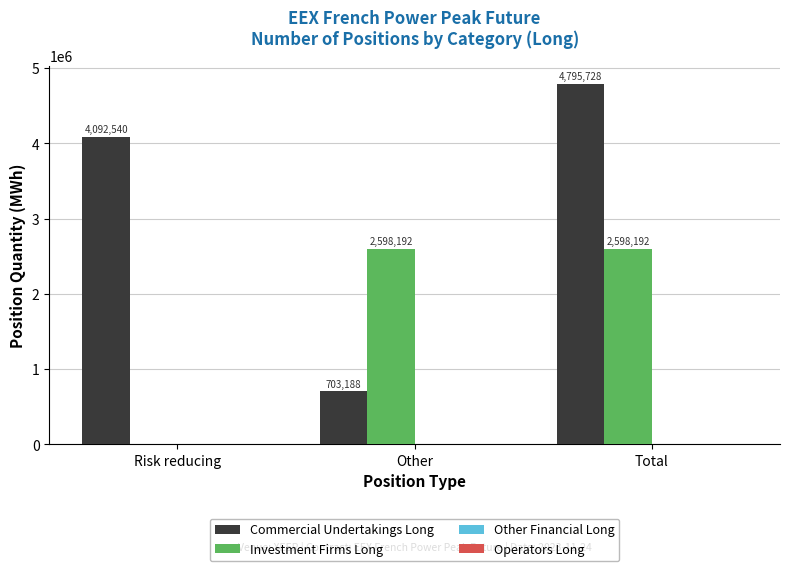

What value does the Commercial Undertakings Long series have at Risk reducing?

4092540